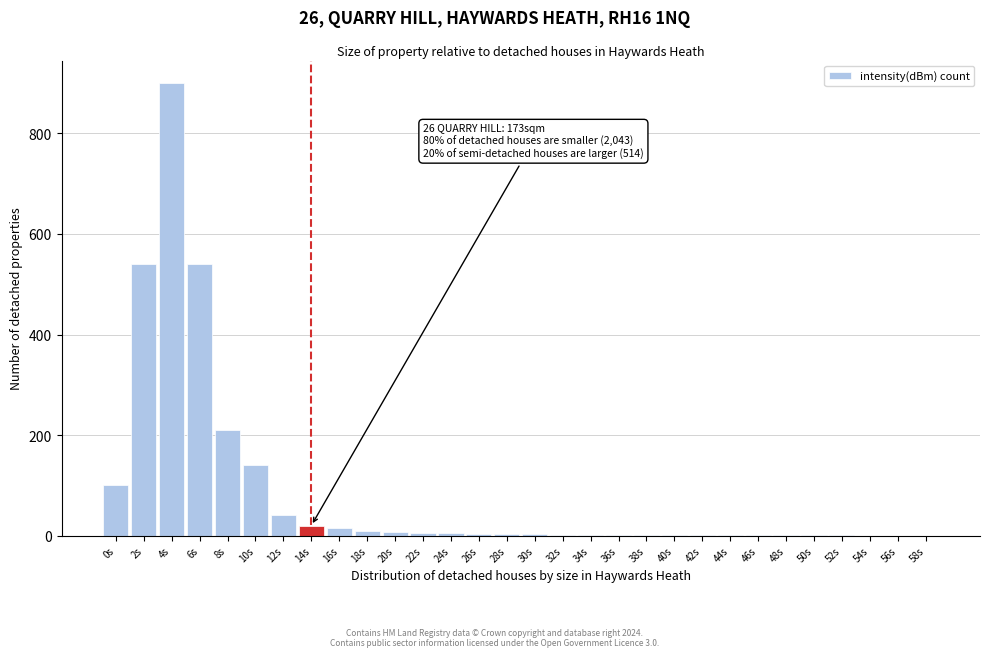

Which label corresponds to the largest value in the chart?

4s